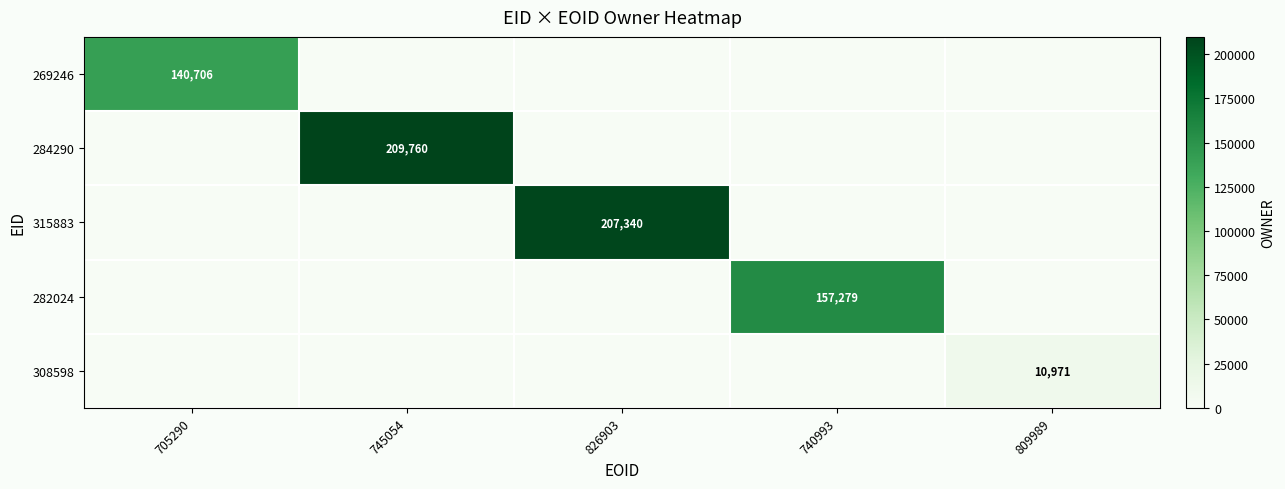

Which series has the largest range (max minus min)?

284290